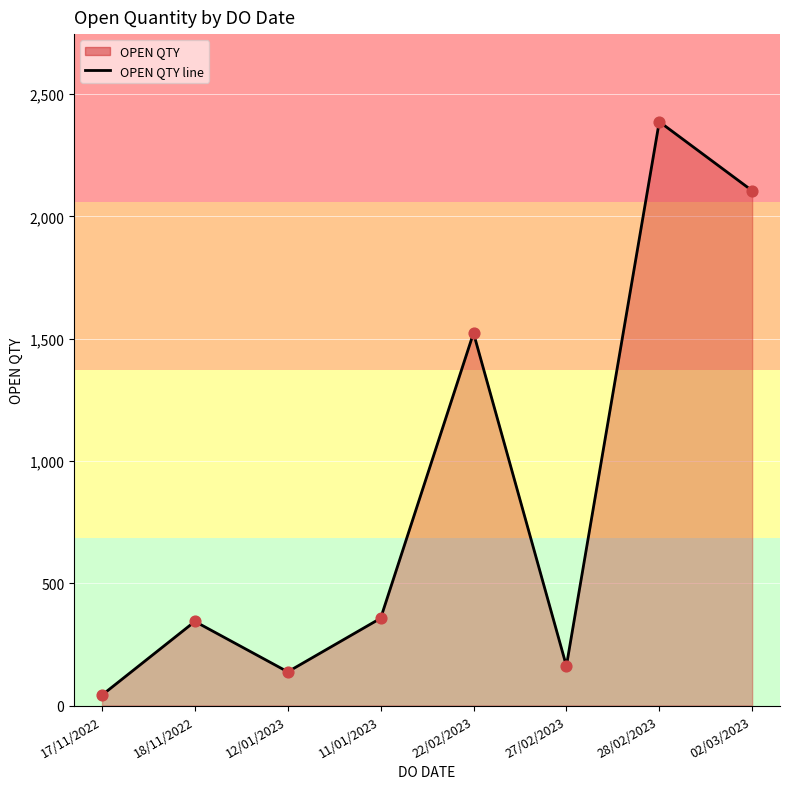

What is the ratio of the value at 22/02/2023 to the value at 12/01/2023?

11.0